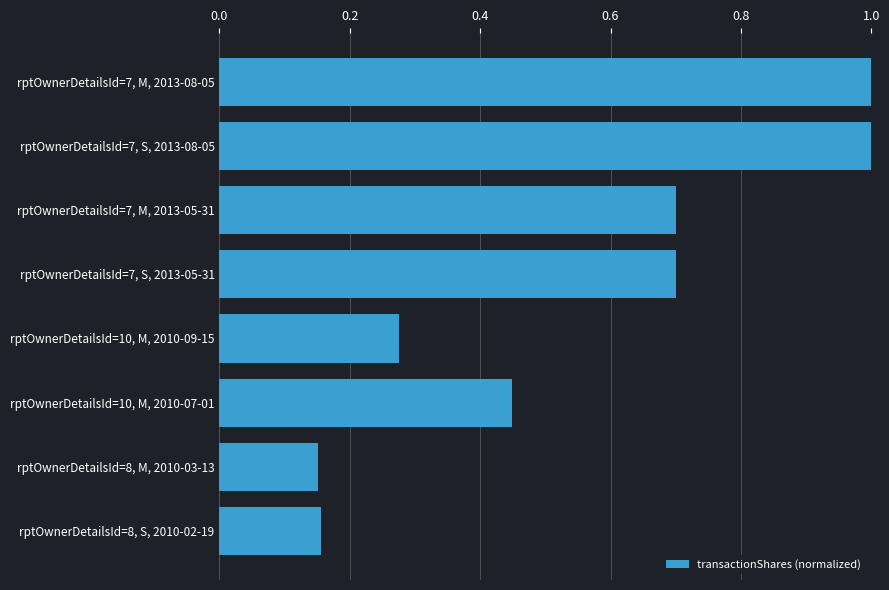

What is the label of the 4th bar from the bottom?

rptOwnerDetailsId=10, M, 2010-09-15